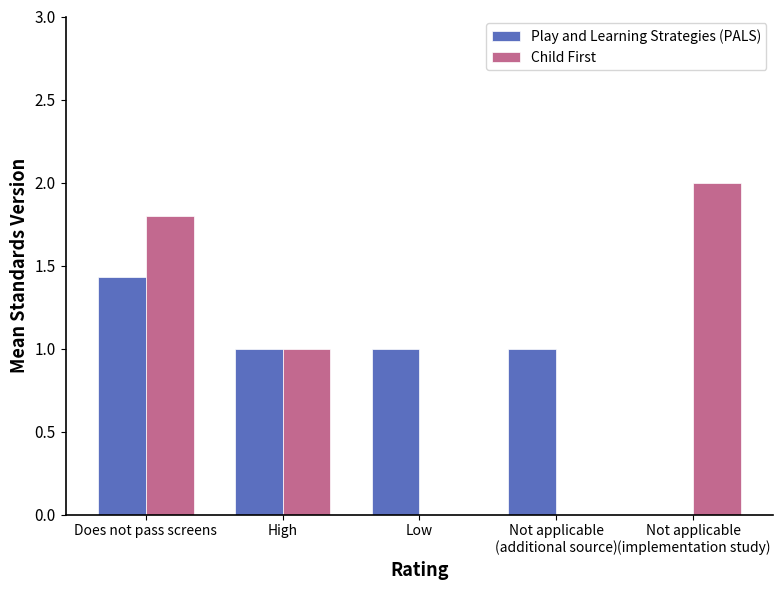

What is the sum of all Play and Learning Strategies (PALS) values?

4.4